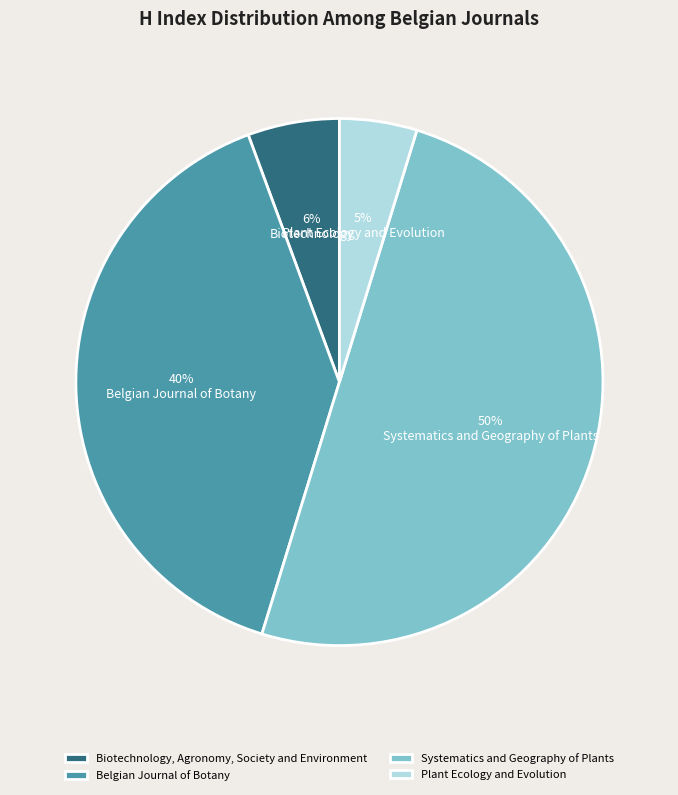

Which slice is the largest?

Systematics and Geography of Plants